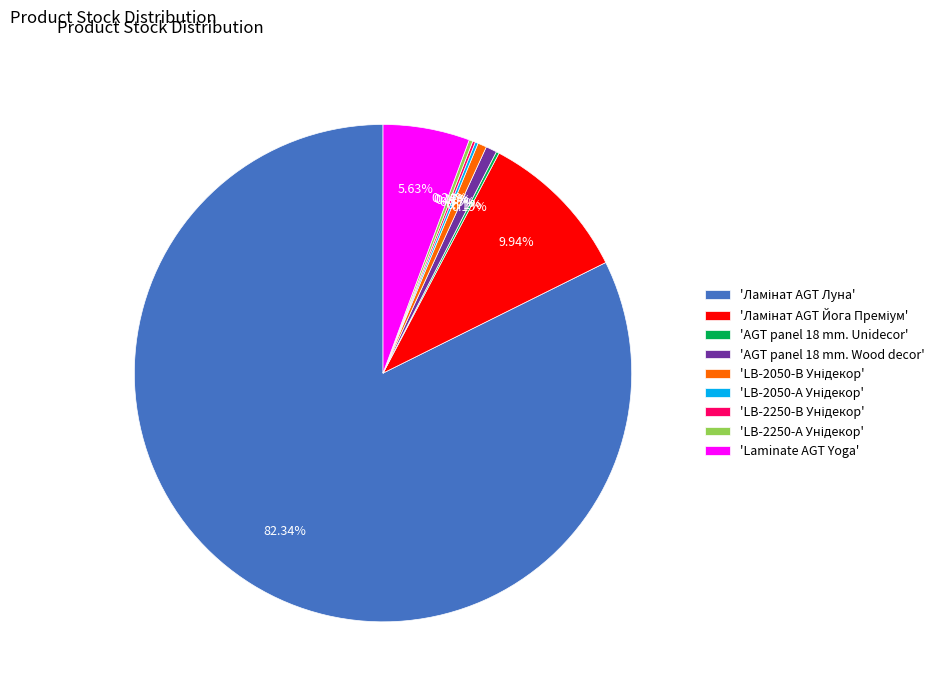

Is there a majority slice in this chart?

Yes